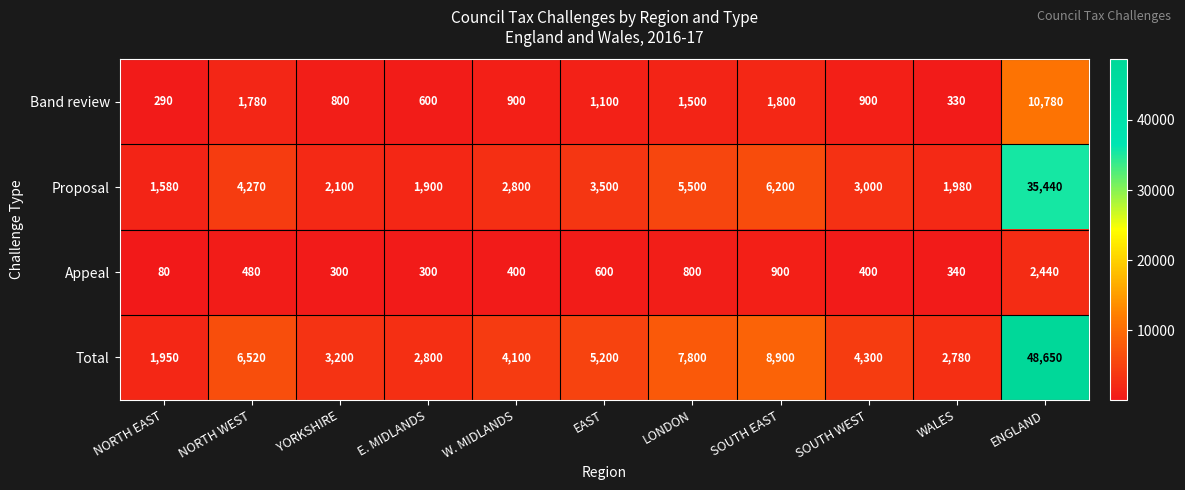

What is the minimum value shown in the chart?

80